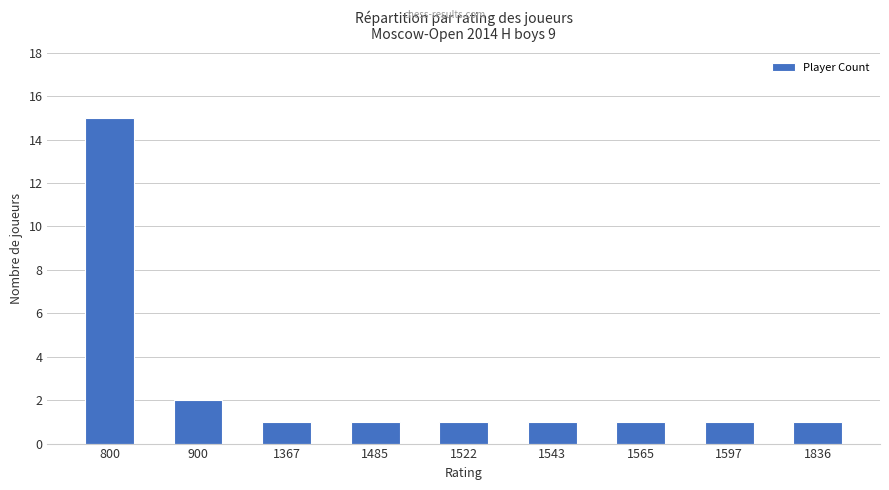

True or false: the data shows 1 at 1565.

True